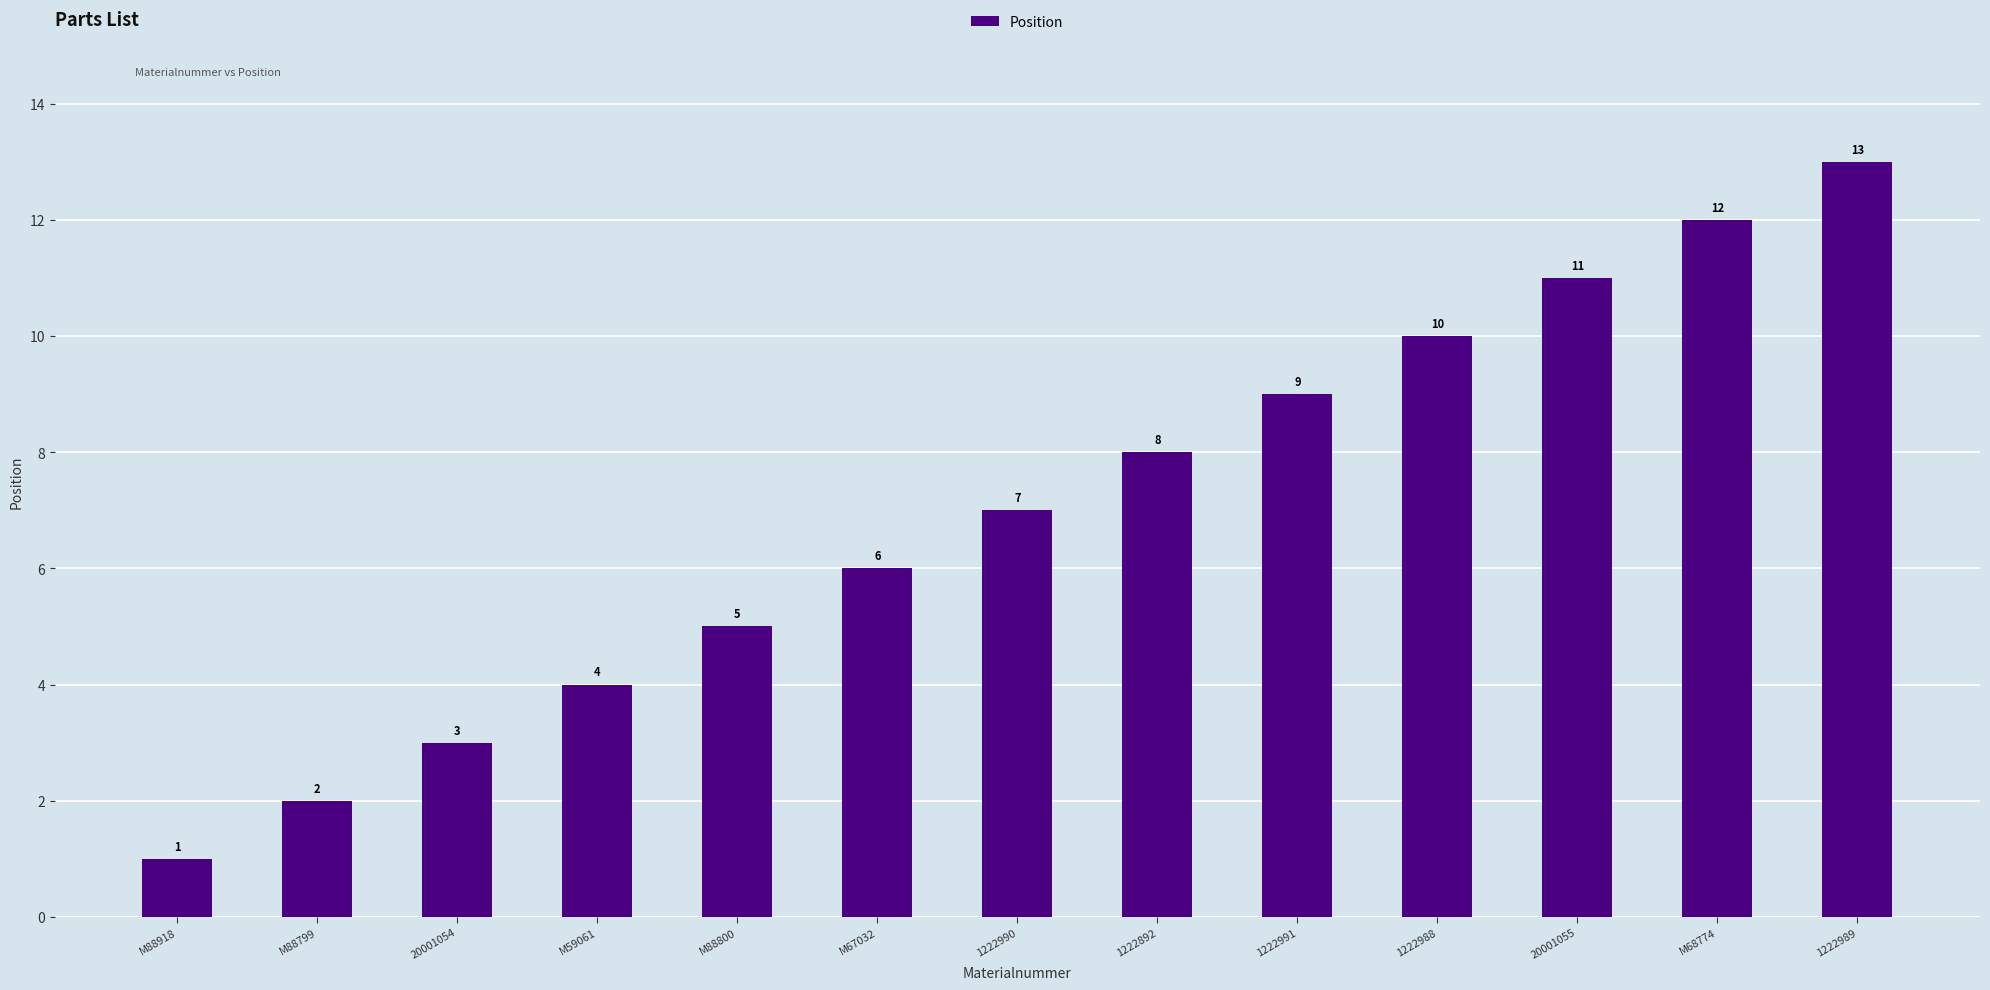

Count the number of data series in this chart.

1